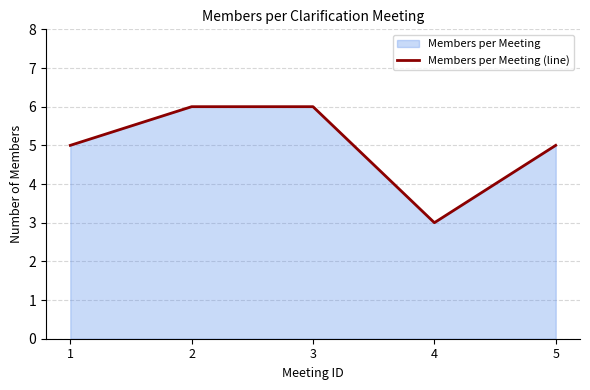

What is the value of the 3rd point from the left?

6